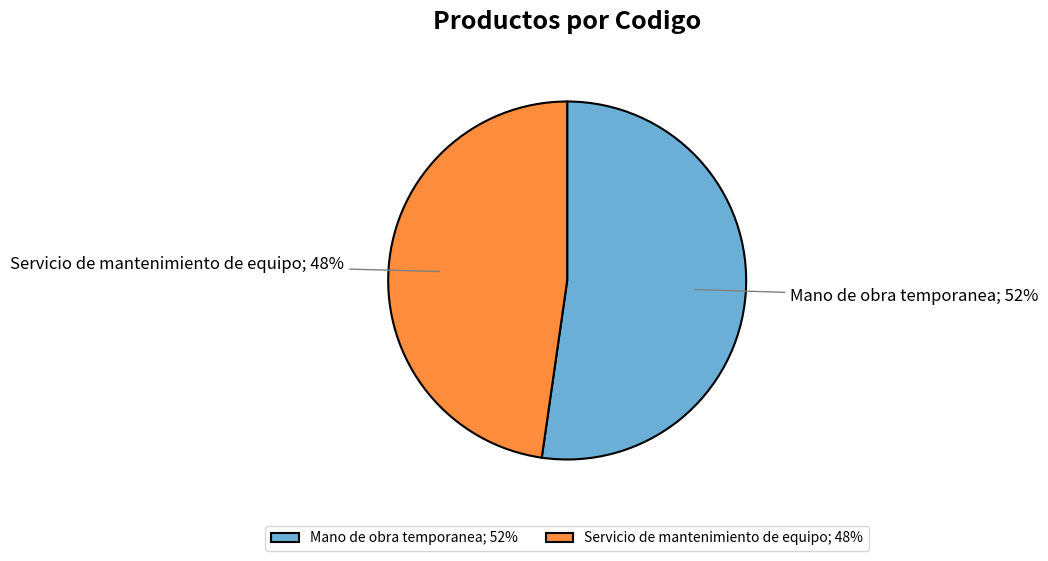

Which has a higher value, Mano de obra temporanea or Servicio de mantenimiento de equipo?

Mano de obra temporanea